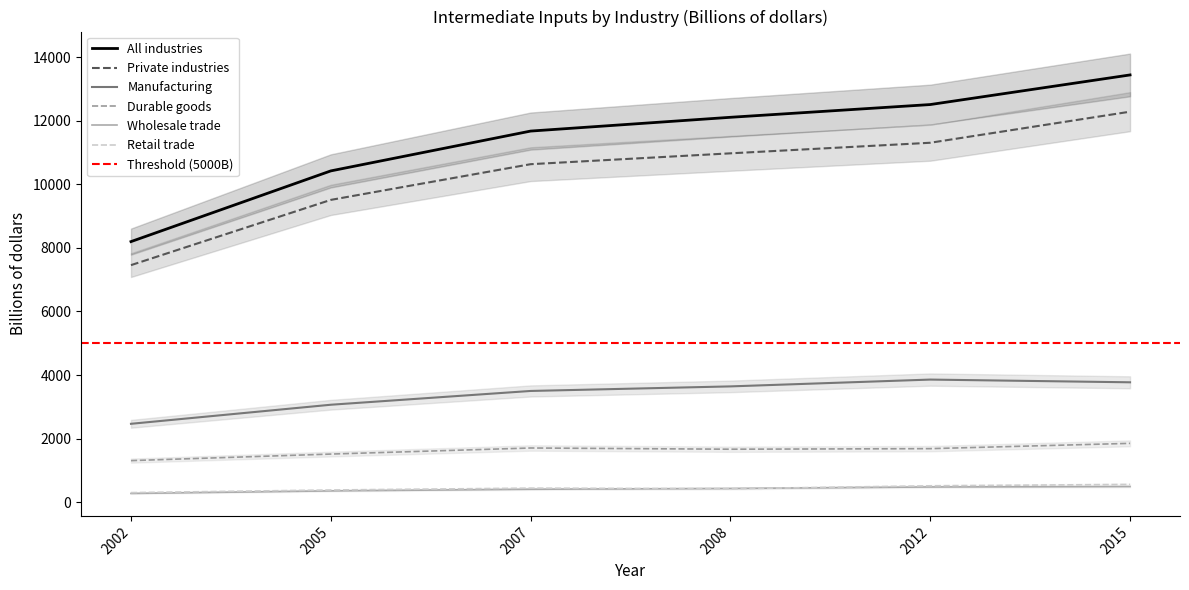

How many values in the Wholesale trade series are below 433?

3